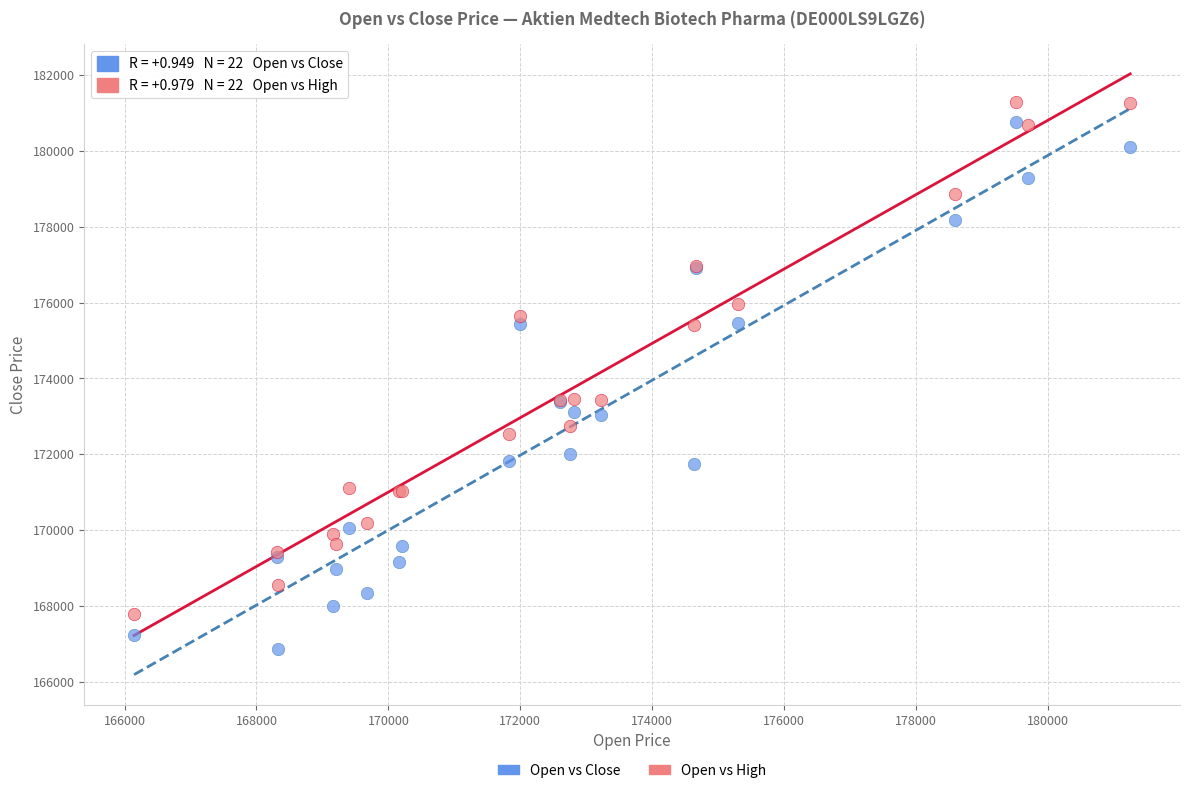

What is the X range (max minus min) for the scatter plot?

15099